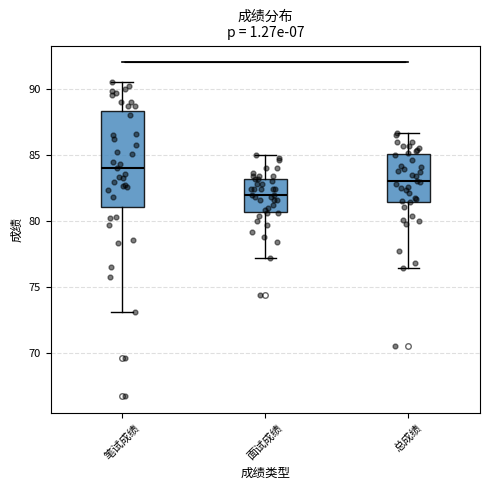

Reading left to right, transcribe this box plot: for each box, give where its median line is, the range the box spans, and where its two whiskers end, as read against the y-axis. The values are not printed on the chart, so give them approximately, as read against the axis.

笔试成绩: median 84.0, box 81.0 to 88.5, whiskers 73.0 to 90.5
面试成绩: median 82.0, box 80.5 to 83.0, whiskers 77.0 to 85.0
总成绩: median 83.0, box 81.5 to 85.0, whiskers 76.5 to 86.5